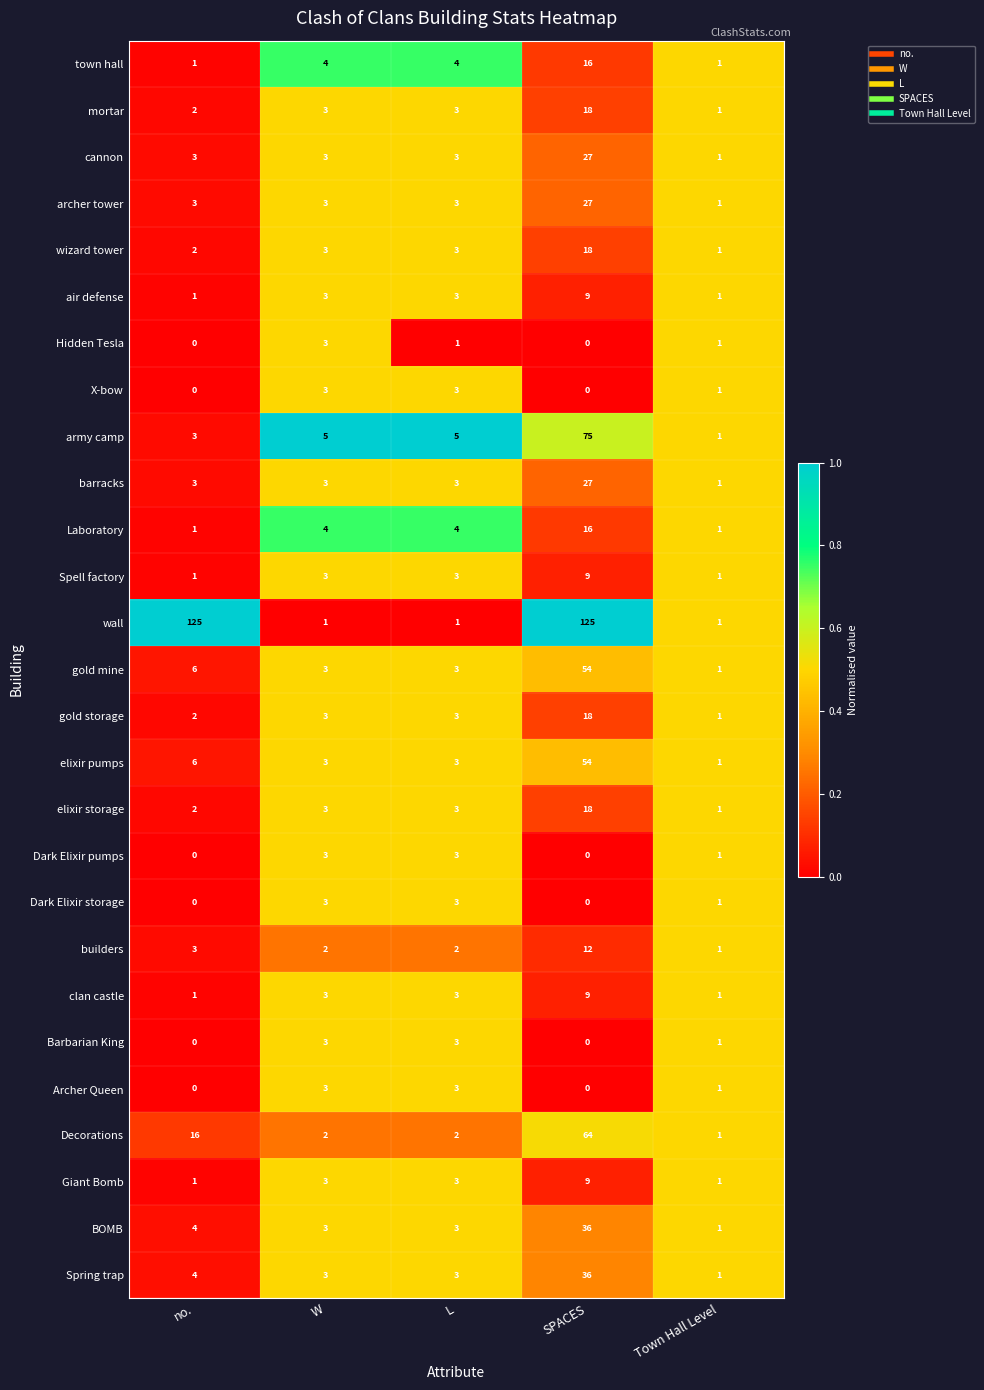

How many categories are shown in the chart?

5